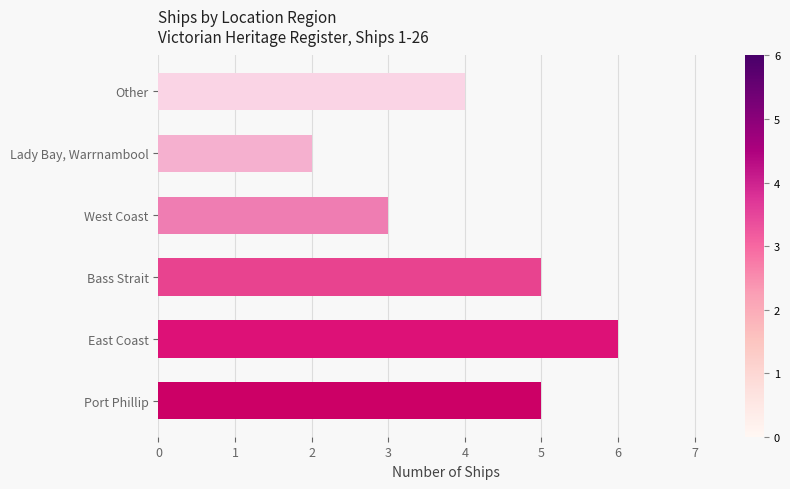

How many values are below 5?

3